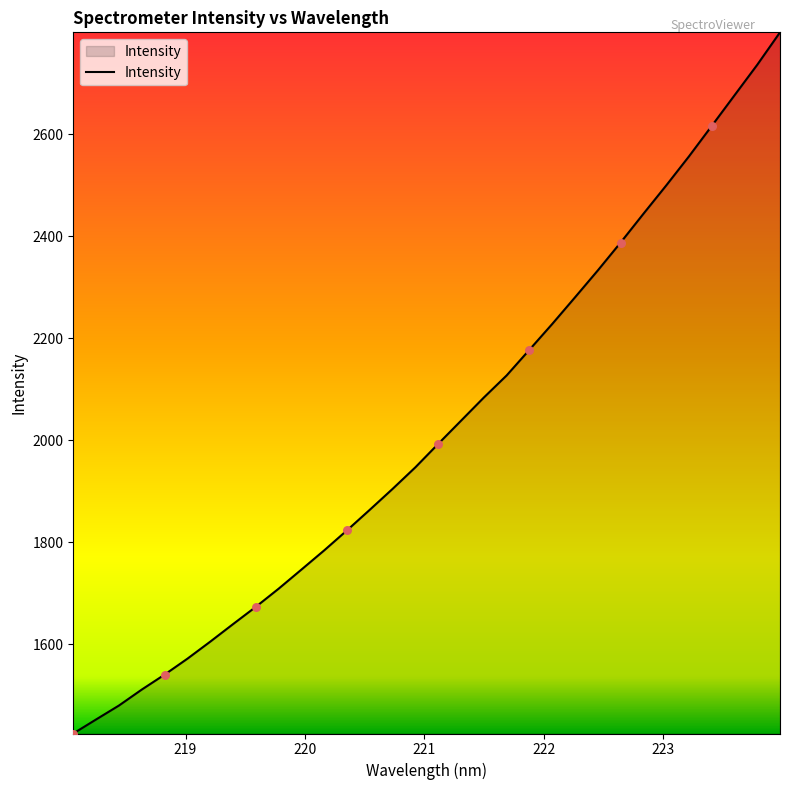

What is the difference between the maximum and minimum values?

1375.4